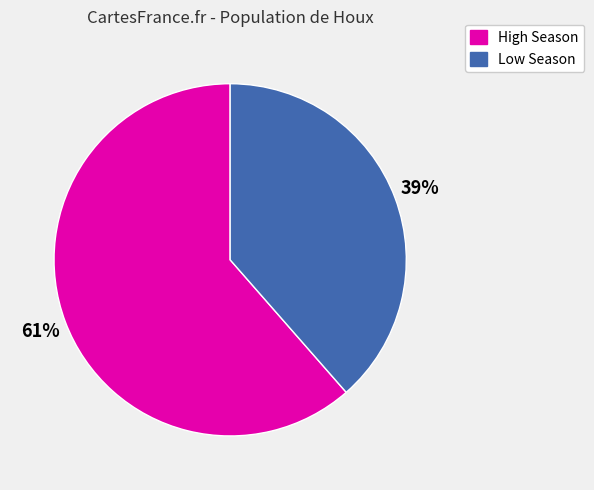

Does any single category account for the majority?

Yes